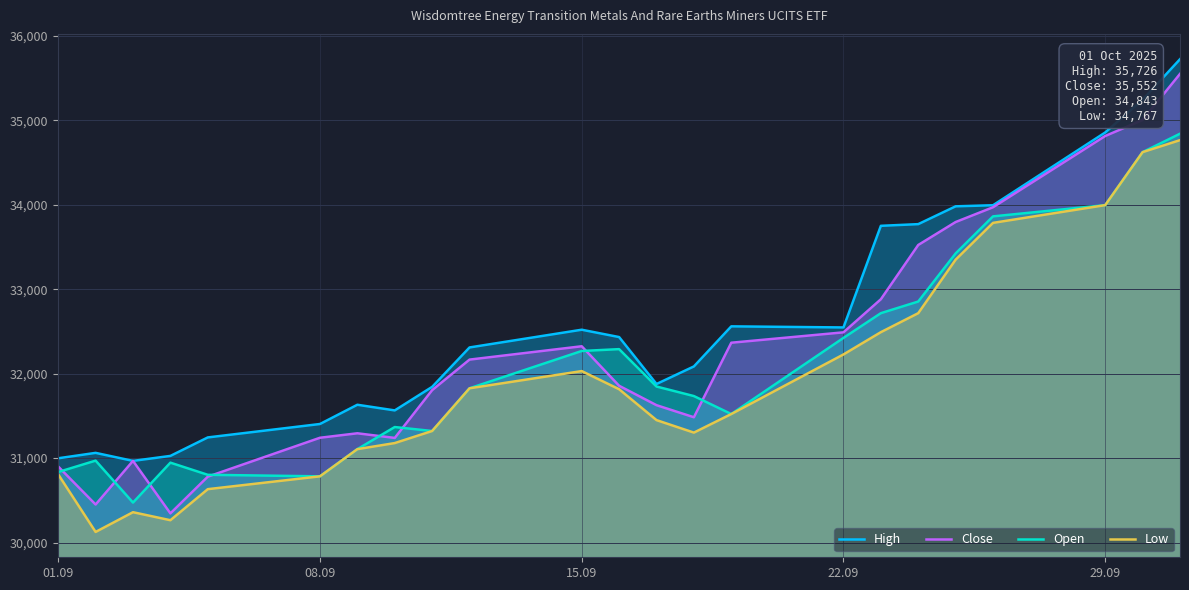

What is the lowest value of the Open series?

30473